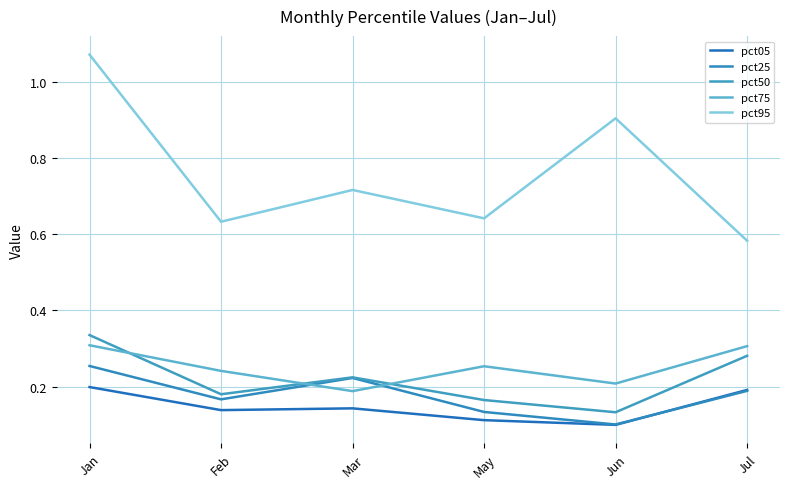

What is the label of the 2nd point from the left?

Feb